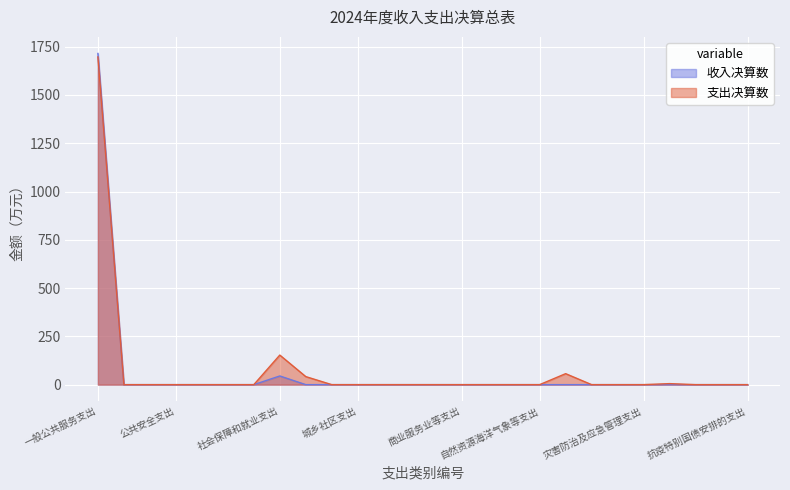

Reading left to right, what are all the values shown in this chart?

1696.8	0.0	0.0	0.0	0.0	0.0	0.0	153.1	41.6	0.0	0.0	0.0	0.0	0.0	0.0	0.0	0.0	0.0	56.9	0.0	0.0	0.0	5.3	0.0	0.0	0.0